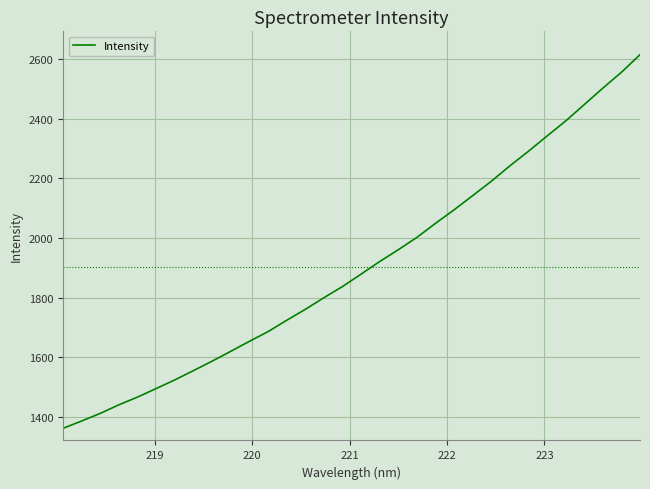

What is the minimum value shown in the chart?

1361.3